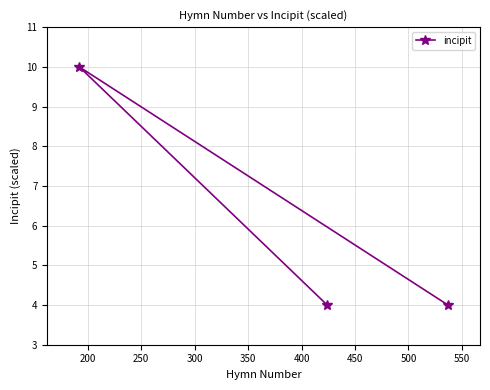

What is the minimum value shown in the chart?

4